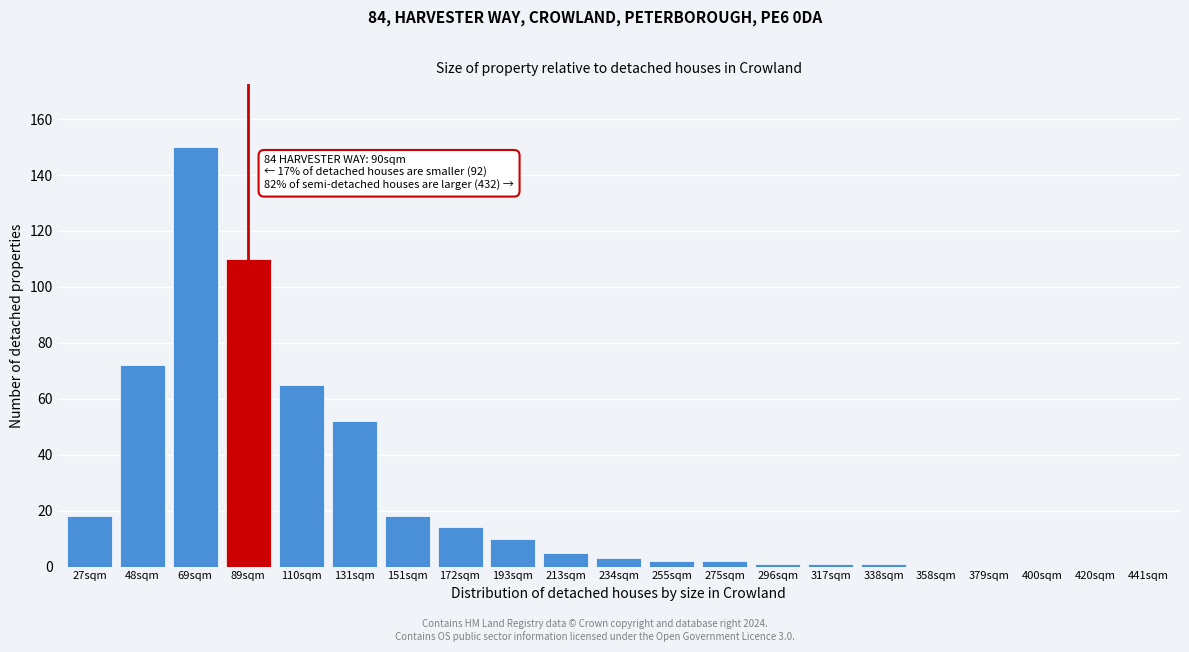

Reading right to left, what are all the values shown in this chart?

441sqm=0	420sqm=0	400sqm=0	379sqm=0	358sqm=0	338sqm=1	317sqm=1	296sqm=1	275sqm=2	255sqm=2	234sqm=3	213sqm=5	193sqm=10	172sqm=14	151sqm=18	131sqm=52	110sqm=65	89sqm=110	69sqm=150	48sqm=72	27sqm=18